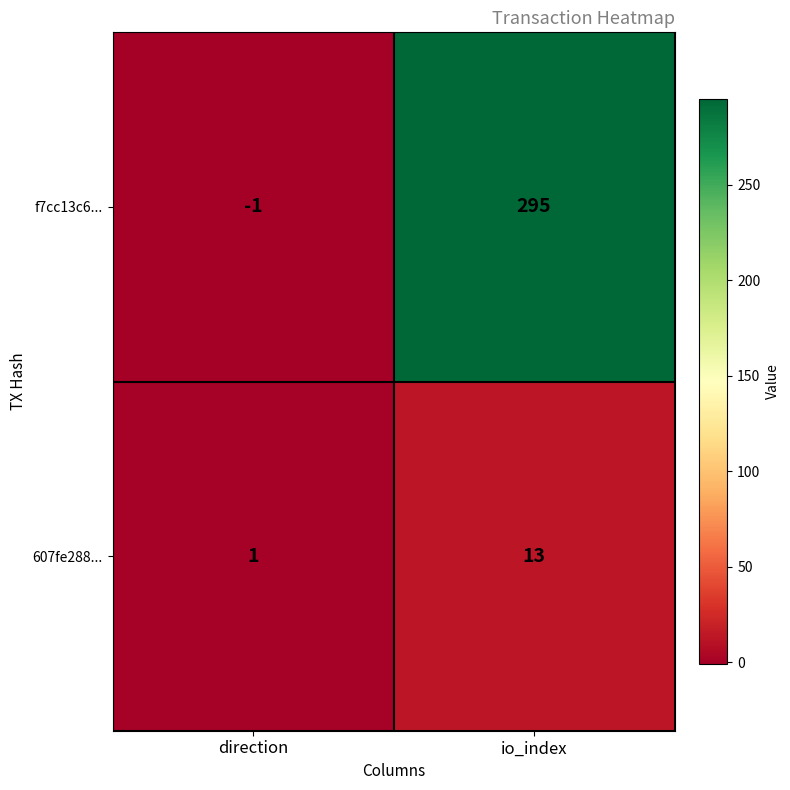

List the series in order of their peak value, highest first.

f7cc13c6..., 607fe288...